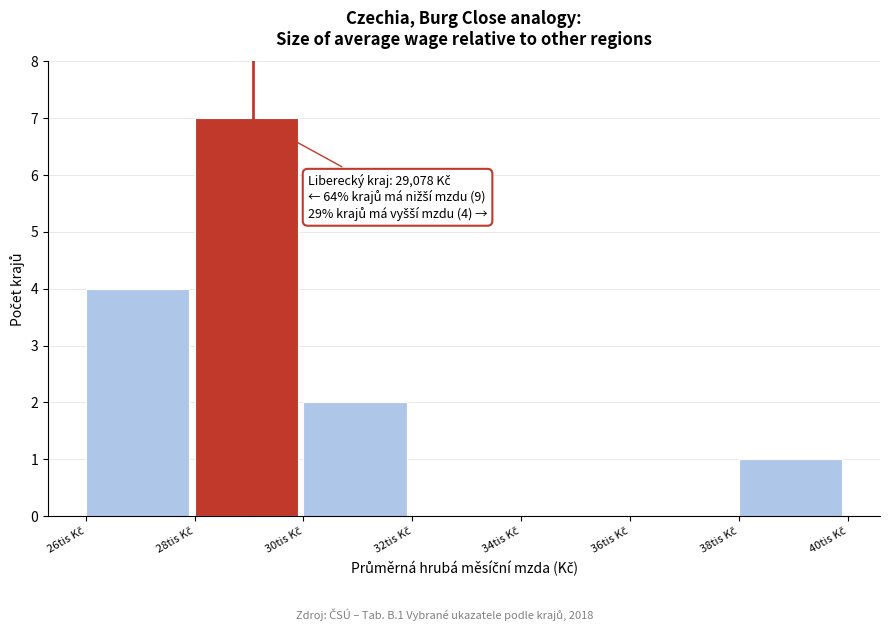

What is the greatest value displayed?

7